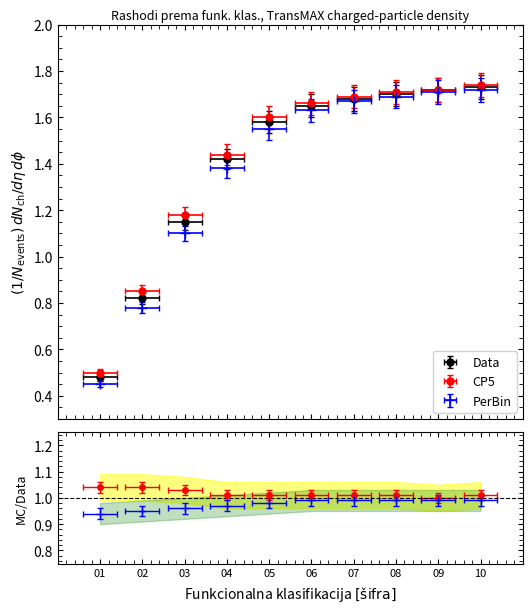

Is this an area chart (filled region under the line)?

No